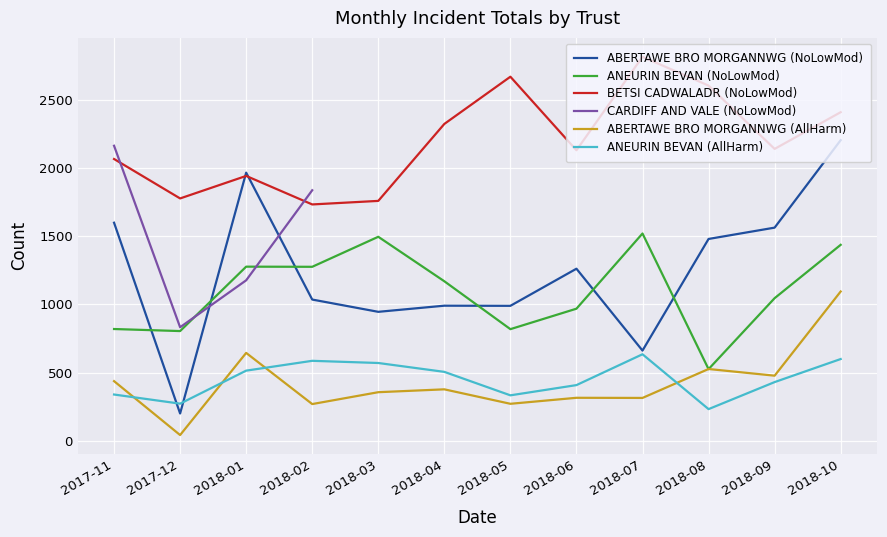

How many intersections are there between ABERTAWE BRO MORGANNWG (NoLowMod) and ANEURIN BEVAN (NoLowMod)?

6